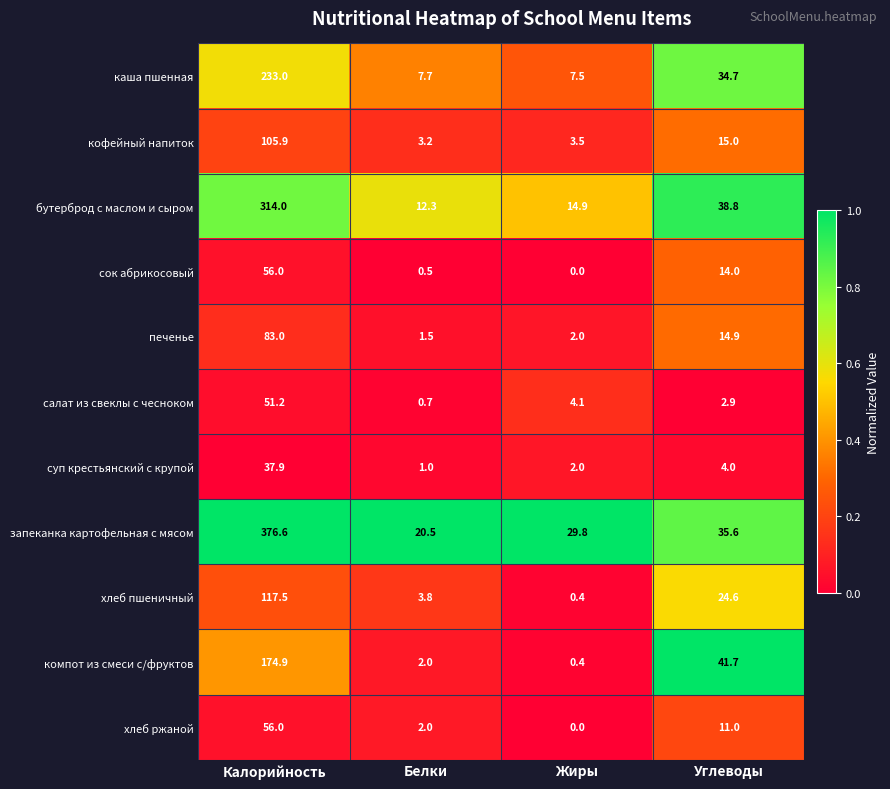

What is the difference between the печенье values at Белки and Калорийность?

81.5